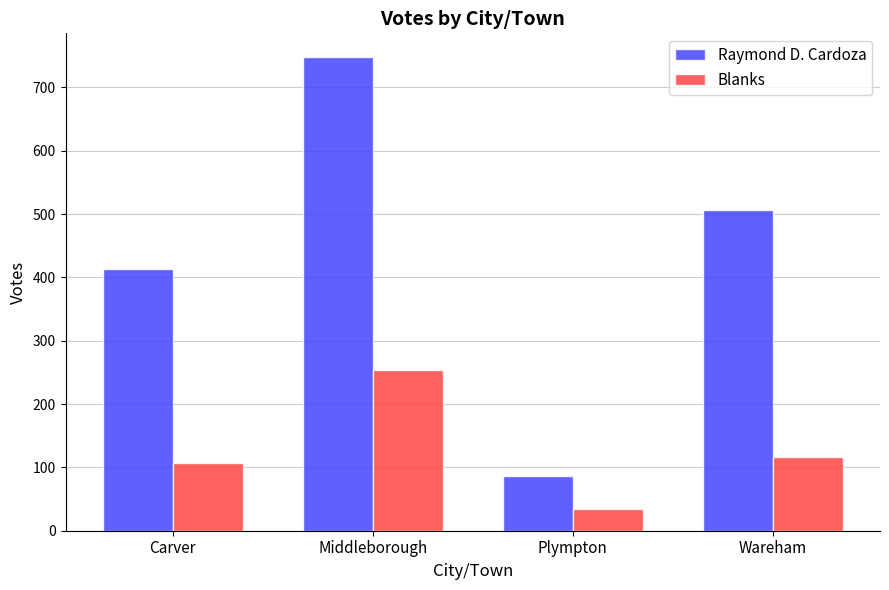

What is the difference between the maximum and minimum values in the Blanks series?

220